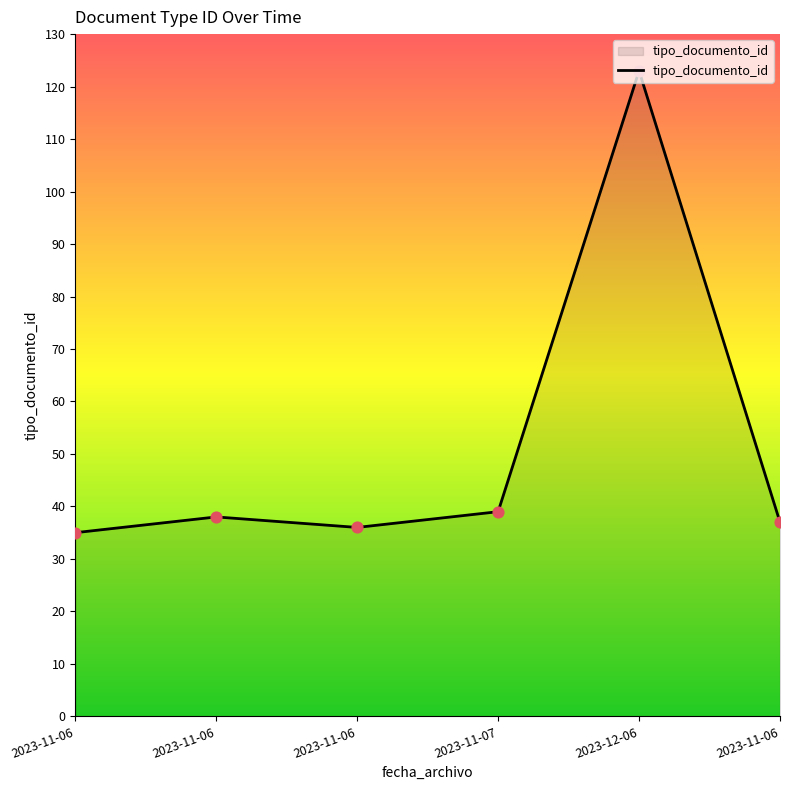

What is the ratio of the value at 2023-12-06 to the value at 2023-11-06?

3.5